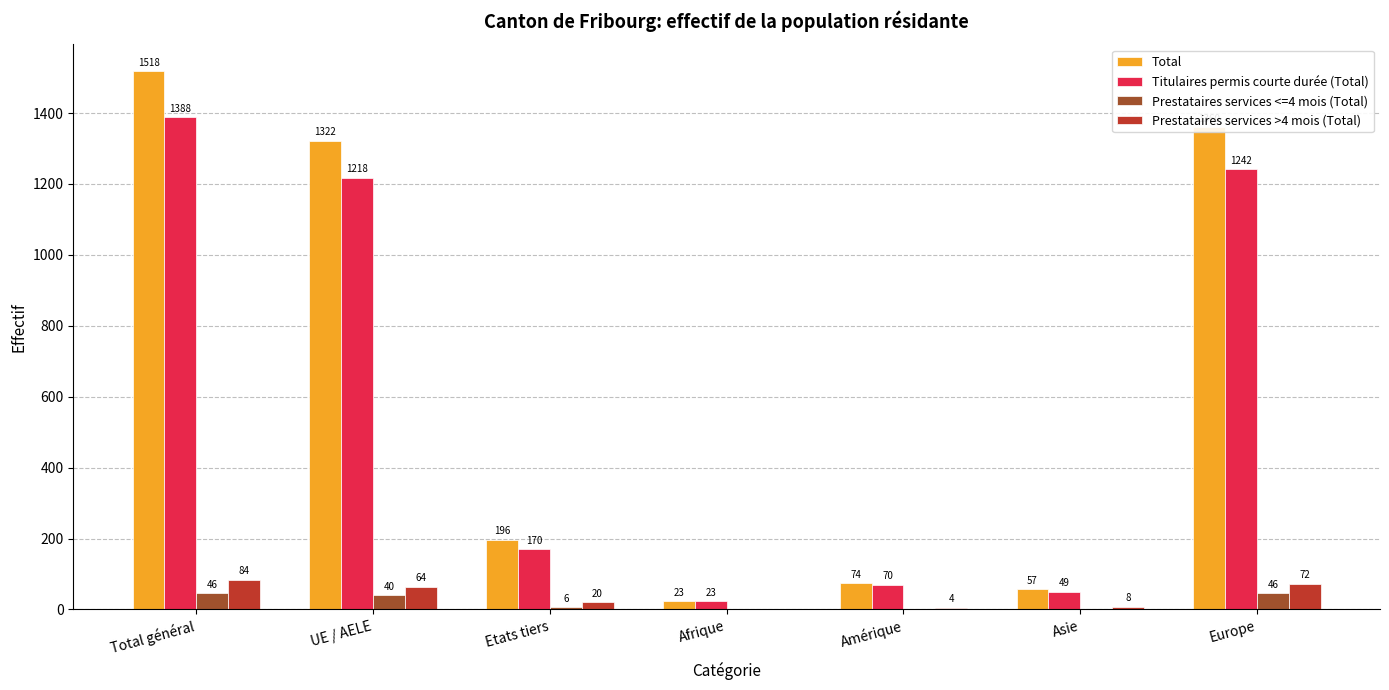

Reading right to left, transcribe all the data shown in this chart.

Total: 1360	57	74	23	196	1322	1518
Titulaires permis courte durée (Total): 1242	49	70	23	170	1218	1388
Prestataires services <=4 mois (Total): 46	0	0	0	6	40	46
Prestataires services >4 mois (Total): 72	8	4	0	20	64	84